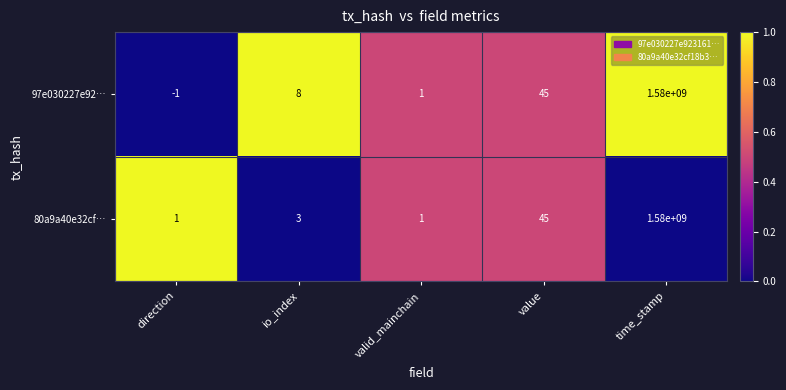

What is the difference between the maximum and minimum values in the 80a9a40e32cf… series?

1579999999